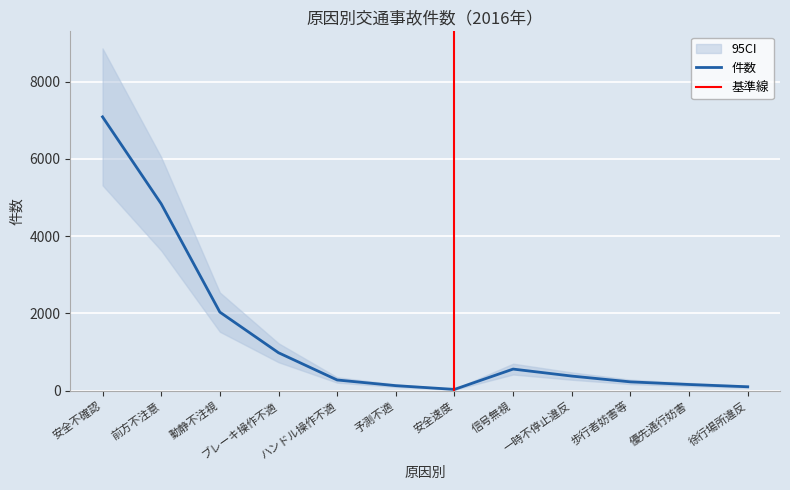

What is the label of the 10th point from the right?

動静不注視